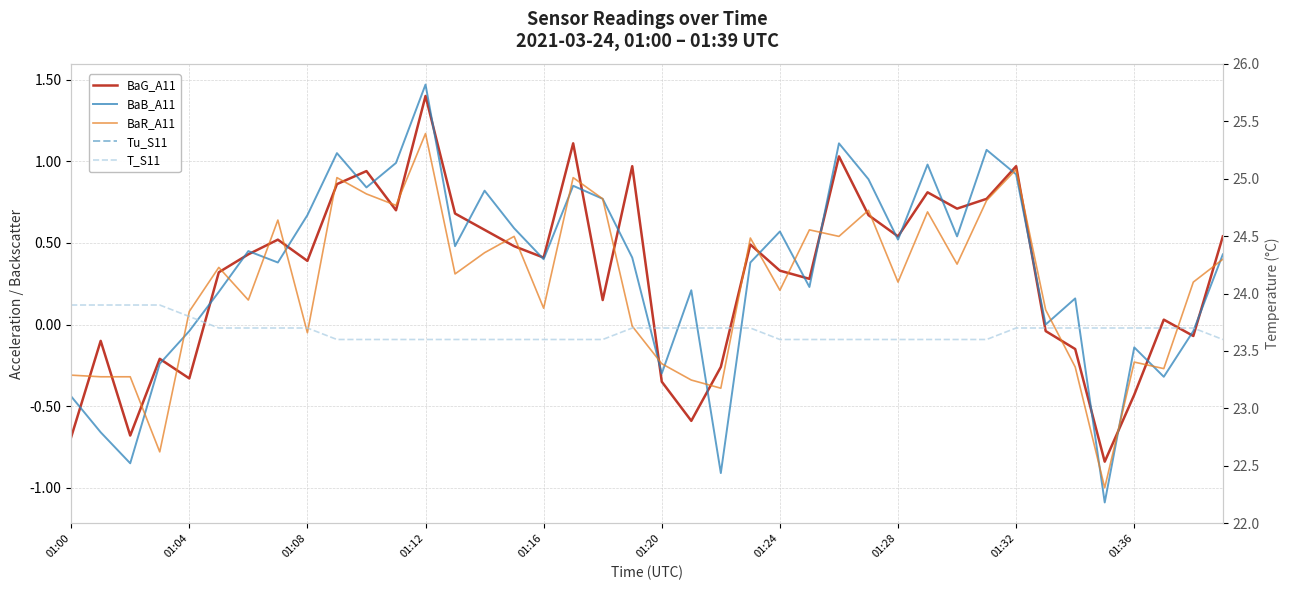

What is the value of the BaR_A11 point at the 28th from the left?

0.7